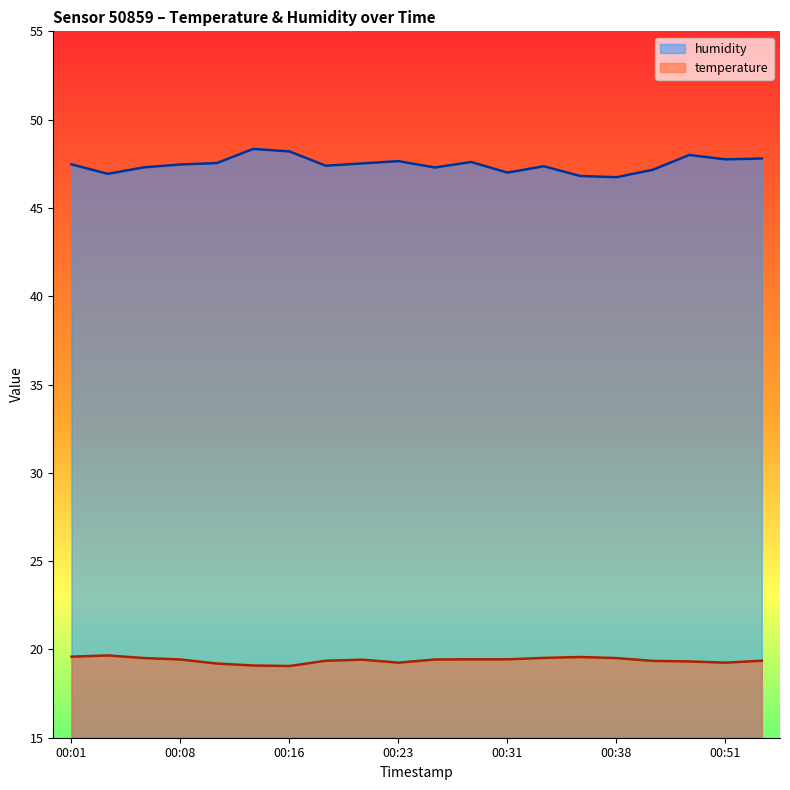

True or false: temperature has more than 2 points higher than both neighbors.

True